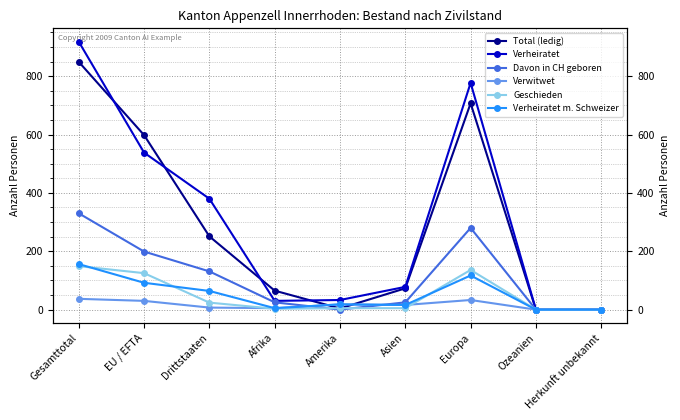

What are all the series names shown in the legend?

Total (ledig), Verheiratet, Davon in CH geboren, Verwitwet, Geschieden, Verheiratet m. Schweizer